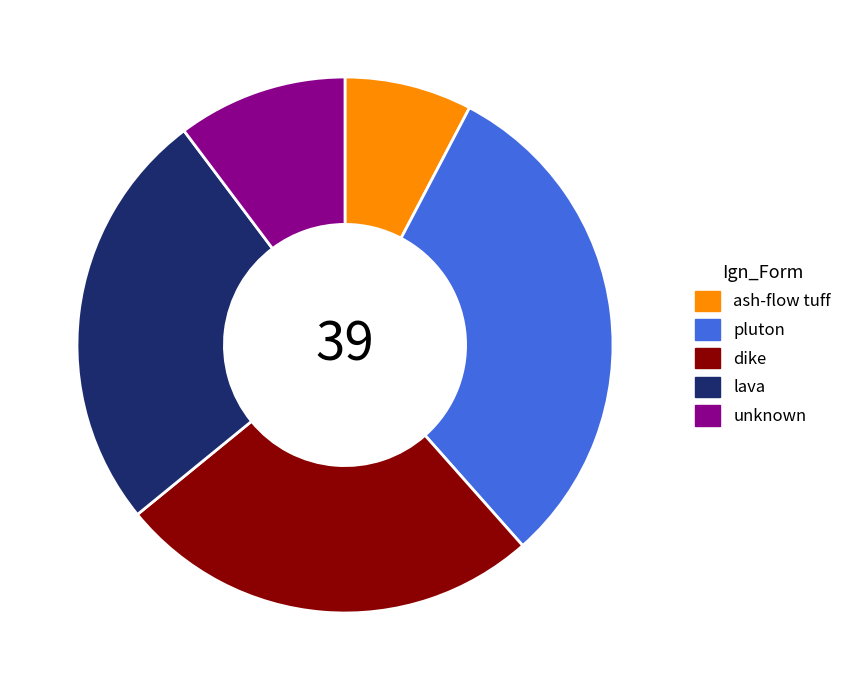

Count the number of slices in the pie.

5